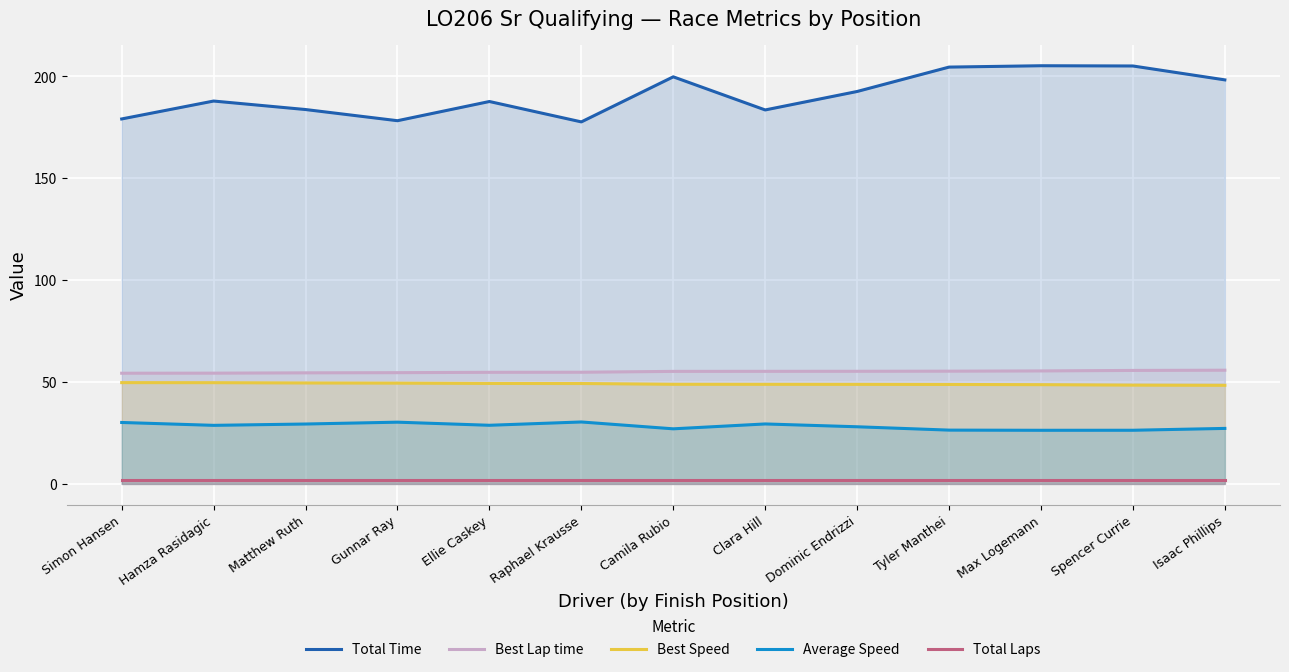

At which category does Total Time reach its first local valley?

Gunnar Ray